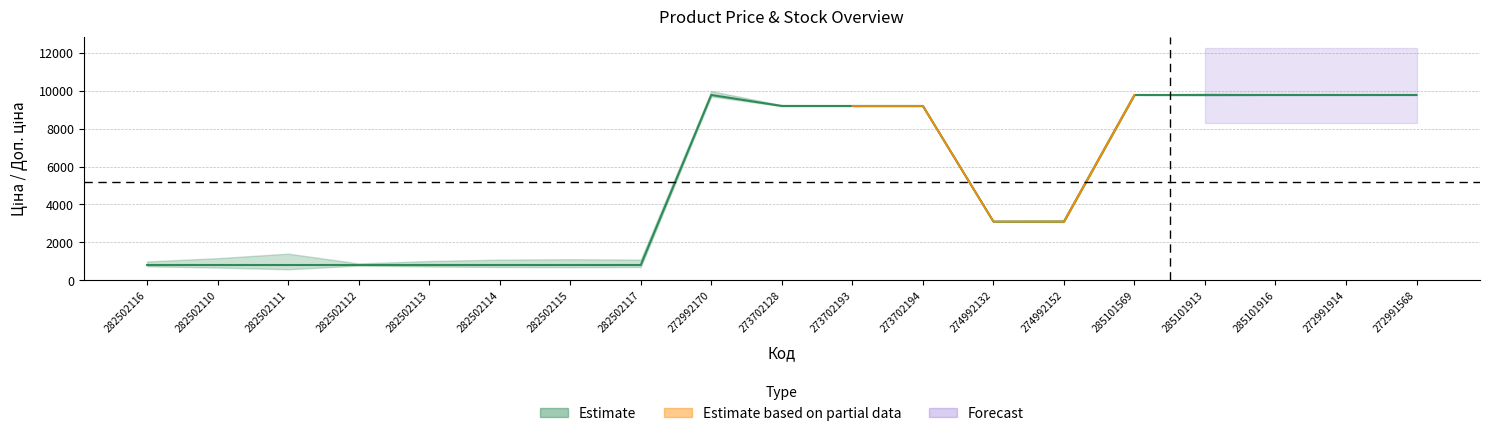

List the labels in order of Залишок value, largest first.

282502111, 282502110, 282502115, 282502117, 282502114, 282502113, 272992170, 282502116, 282502112, 285101913, 273702128, 274992152, 273702193, 273702194, 272991914, 285101916, 274992132, 285101569, 272991568